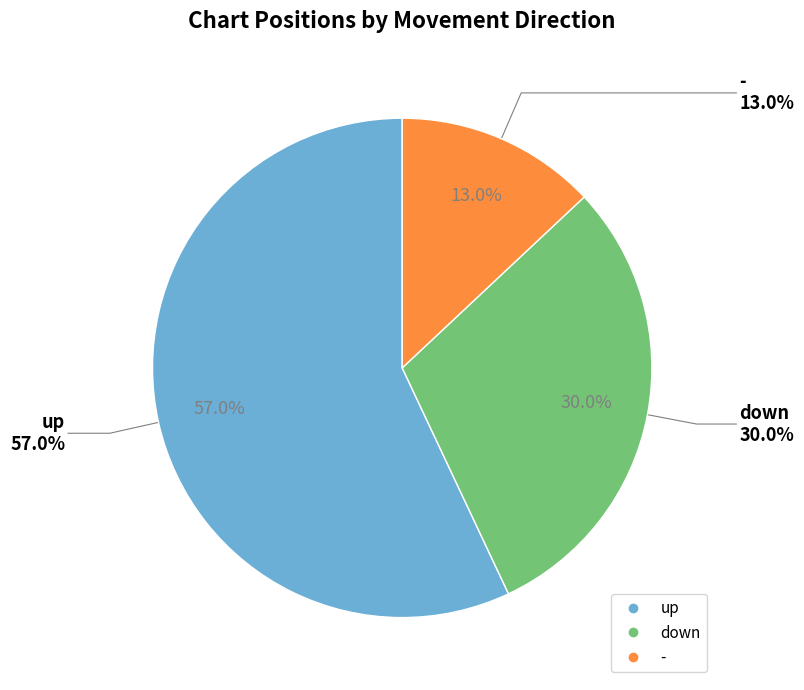

Count the number of slices in the pie.

3